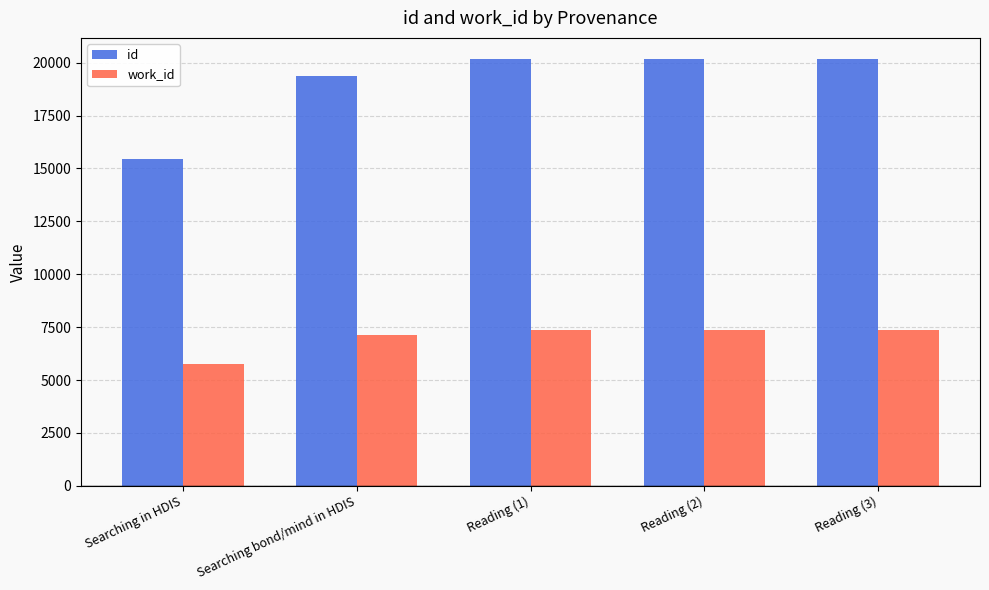

How many values in the work_id series are below 7388?

2